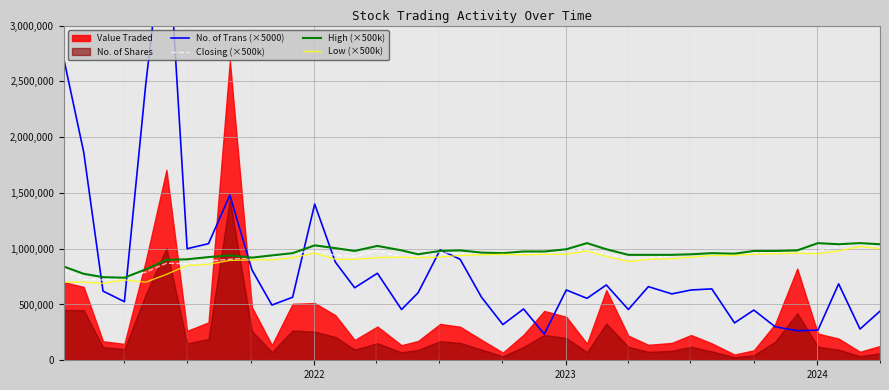

What is the highest value of the Closing (×500k) series?

1045000.0